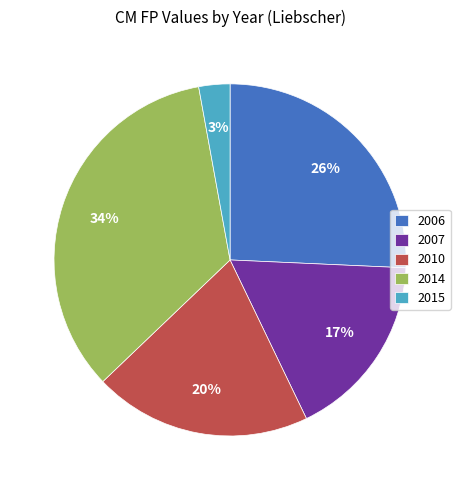

Does 2014 represent more than half of the total?

No